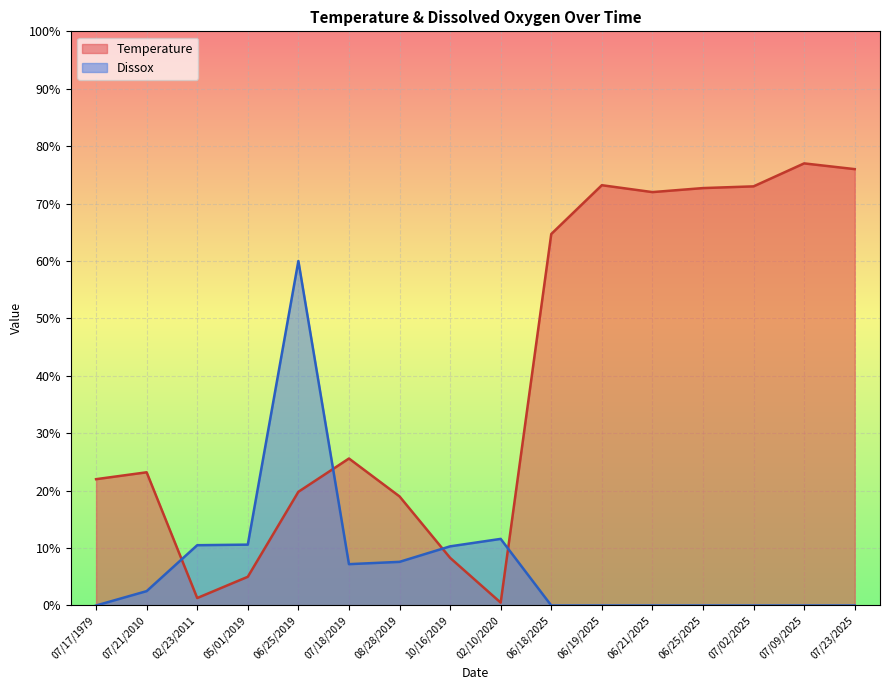

Reading left to right, transcribe all the data shown in this chart.

Temperature: 07/17/1979=22.0	07/21/2010=23.2	02/23/2011=1.3	05/01/2019=5.0	06/25/2019=19.8	07/18/2019=25.6	08/28/2019=19.0	10/16/2019=8.3	02/10/2020=0.5	06/18/2025=64.7	06/19/2025=73.2	06/21/2025=72.0	06/25/2025=72.7	07/02/2025=73.0	07/09/2025=77.0	07/23/2025=76.0
Dissox: 07/17/1979=0.0	07/21/2010=2.5	02/23/2011=10.5	05/01/2019=10.6	06/25/2019=60.0	07/18/2019=7.2	08/28/2019=7.6	10/16/2019=10.3	02/10/2020=11.6	06/18/2025=0.0	06/19/2025=0.0	06/21/2025=0.0	06/25/2025=0.0	07/02/2025=0.0	07/09/2025=0.0	07/23/2025=0.0